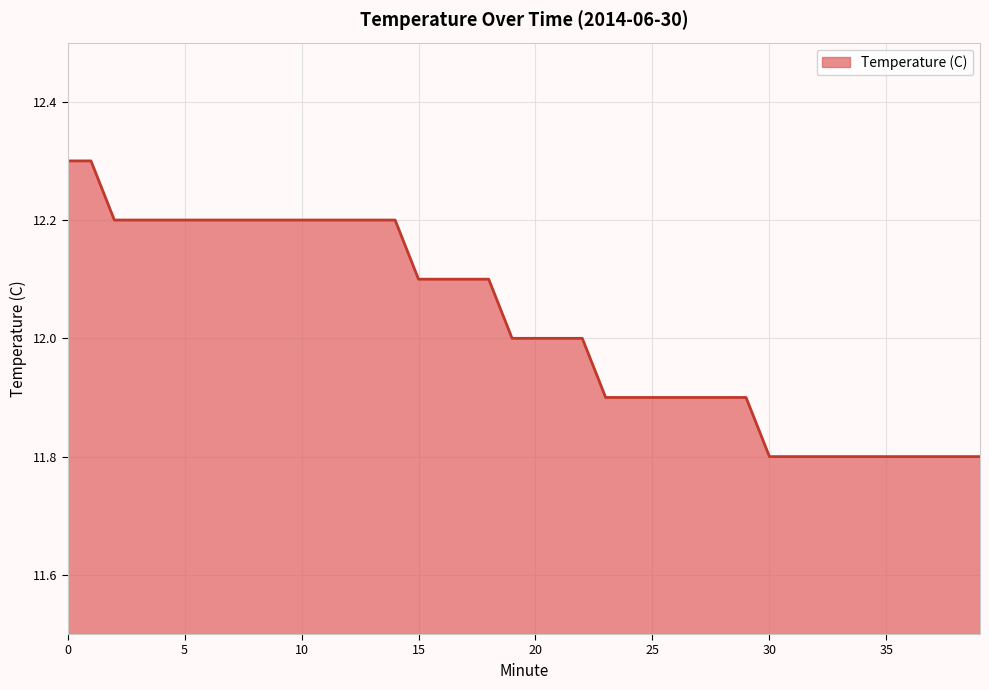

What is the greatest value displayed?

12.3